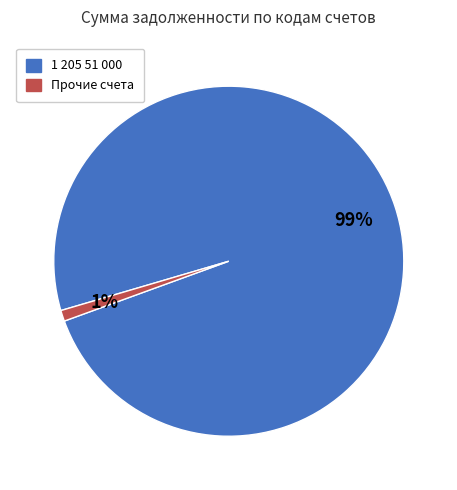

How many slices are in this pie chart?

2